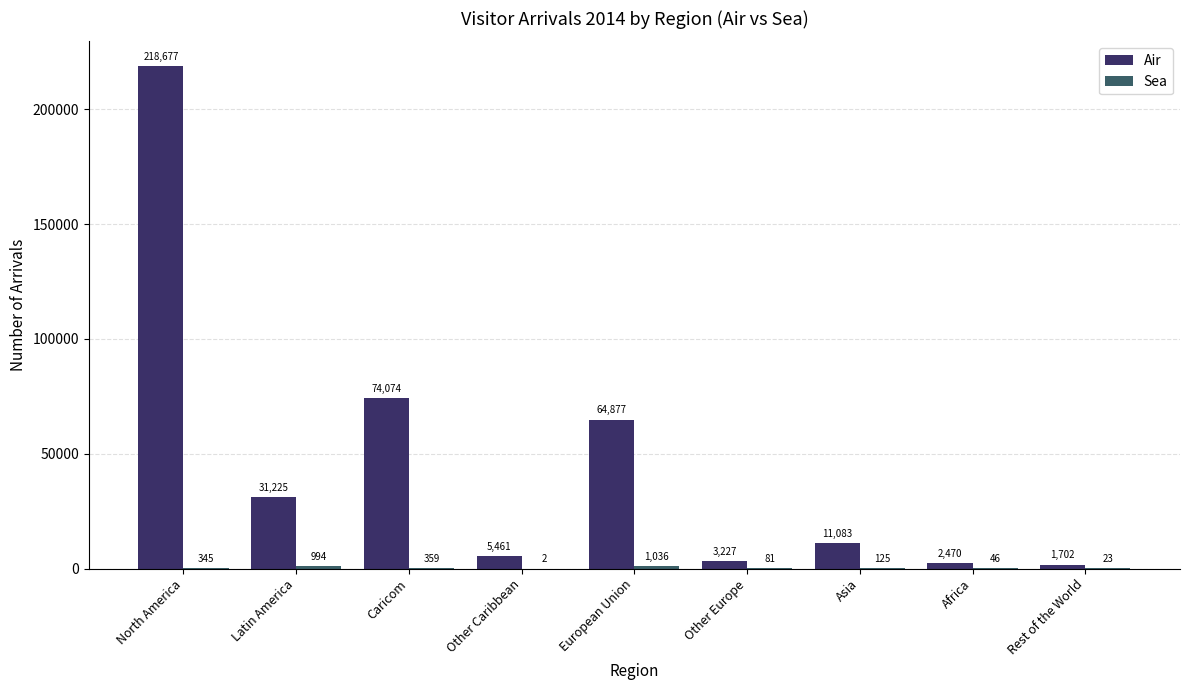

The value of Air at Caricom is 74074. True or false?

True